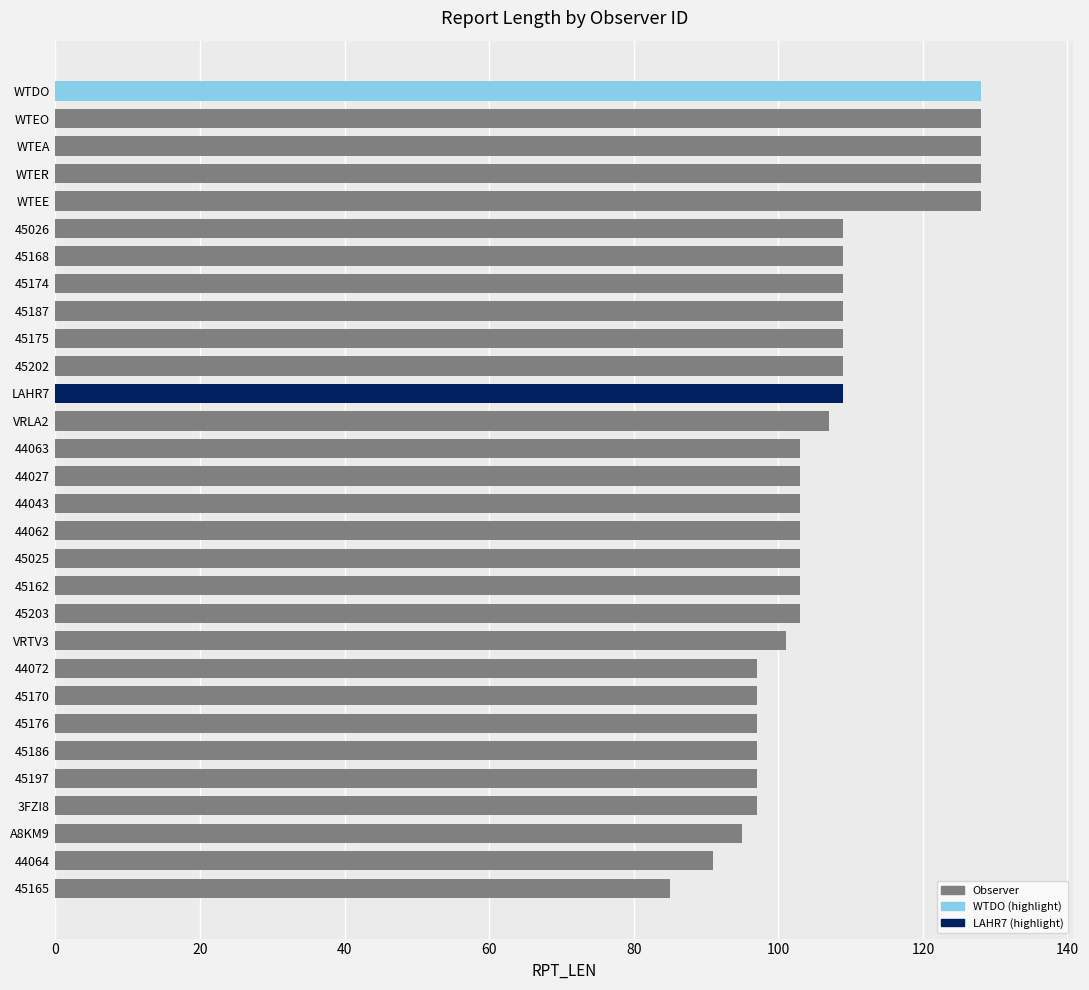

Reading top to bottom, extract all data points from this chart.

WTDO=128	WTEO=128	WTEA=128	WTER=128	WTEE=128	45026=109	45168=109	45174=109	45187=109	45175=109	45202=109	LAHR7=109	VRLA2=107	44063=103	44027=103	44043=103	44062=103	45025=103	45162=103	45203=103	VRTV3=101	44072=97	45170=97	45176=97	45186=97	45197=97	3FZI8=97	A8KM9=95	44064=91	45165=85